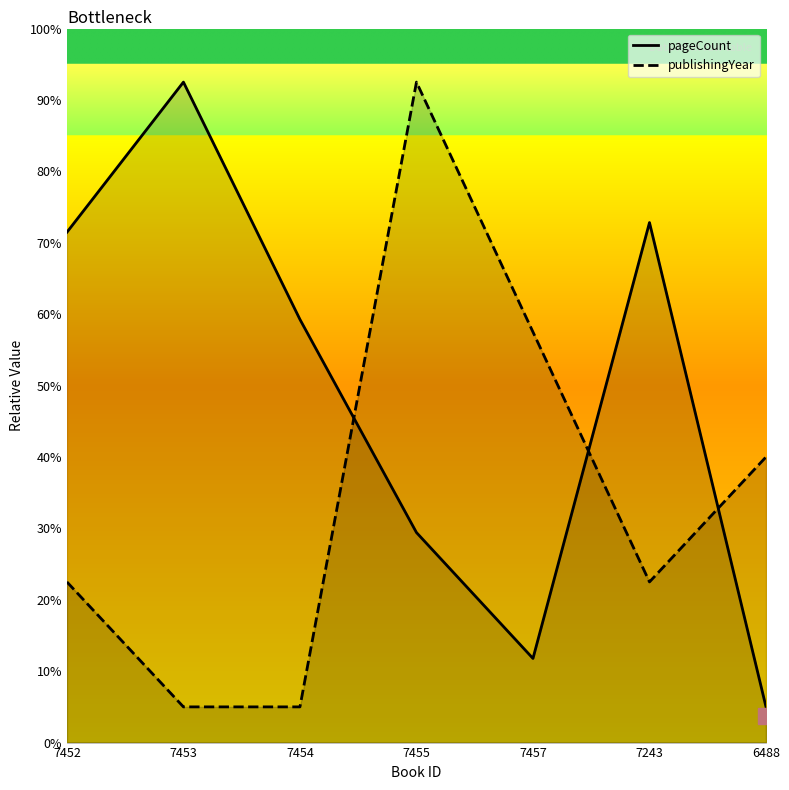

Between 7454 and 6488, which series saw the biggest shift?

pageCount